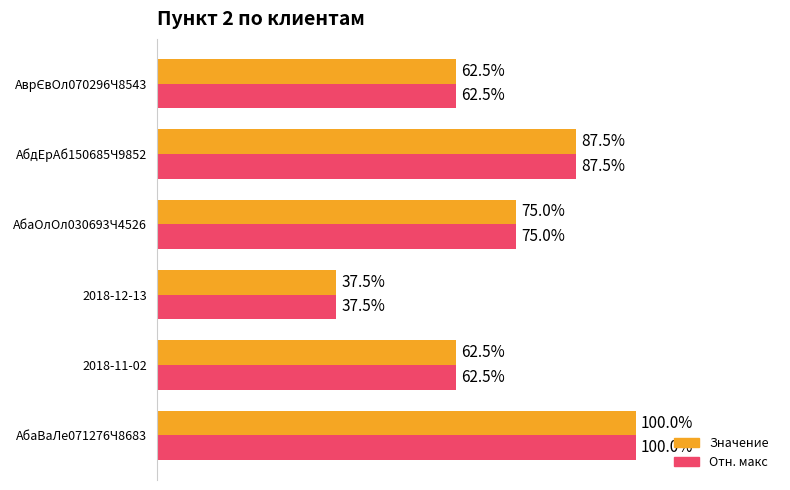

Which label corresponds to the largest value in the chart?

АбаВаЛе071276Ч8683